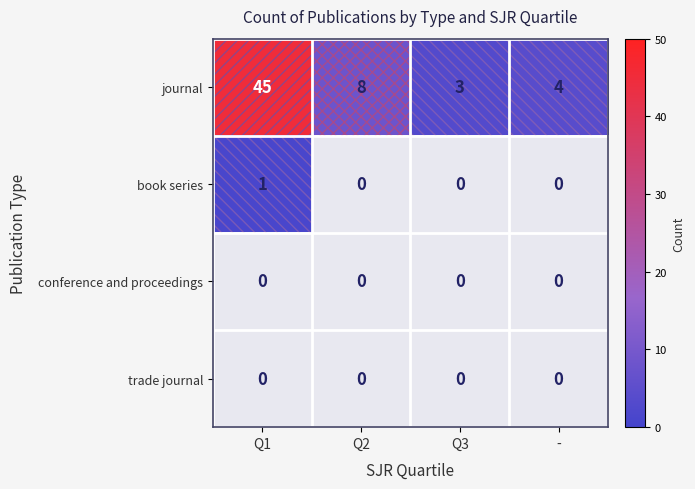

Is the value of journal at Q2 greater than the value of book series at Q1?

Yes